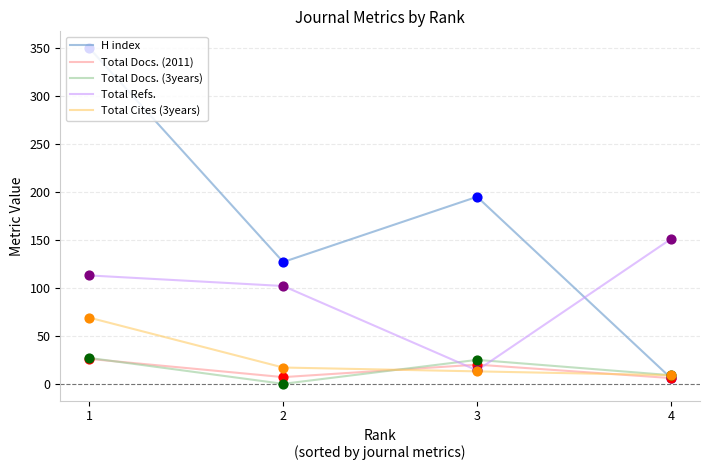

Which series has the largest total across all categories?

H index